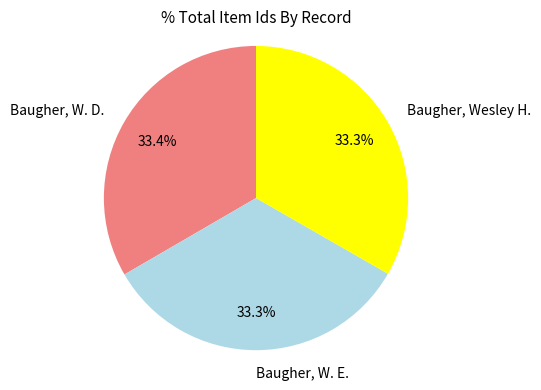

Is there a majority slice in this chart?

No